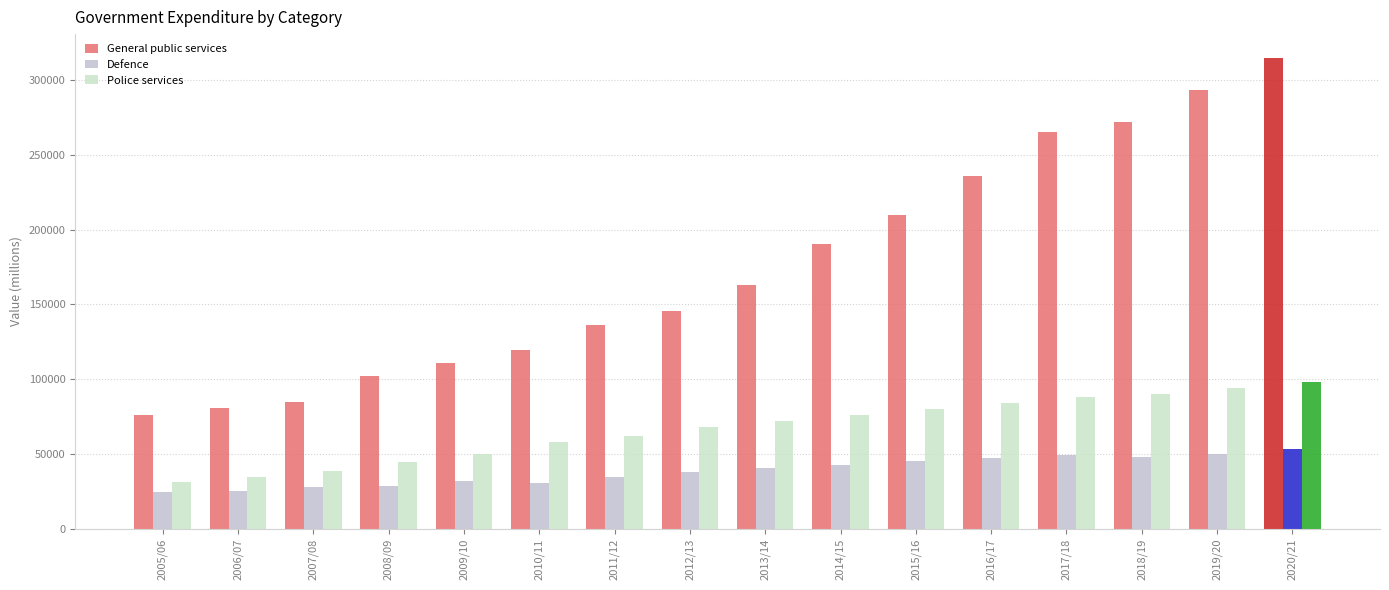

Reading left to right, list all the values displayed in this chart.

General public services: 76325.2	80927.2	84893.8	101977.1	110842.1	119296.0	136386.8	145650.0	163012.5	190247.5	209760.9	235915.4	265243.9	272188.5	293170.6	315058.9
Defence: 24879.5	25101.6	27764.3	28459.1	31768.3	30578.8	34549.9	38027.1	40647.5	42957.4	45151.0	47304.5	49090.4	47720.5	50088.9	53105.1
Police services: 31031.2	34863.7	38370.8	44566.6	50104.1	57774.0	62199.4	67934.2	72000.0	76000.0	80000.0	84000.0	88000.0	90000.0	94000.0	98000.0